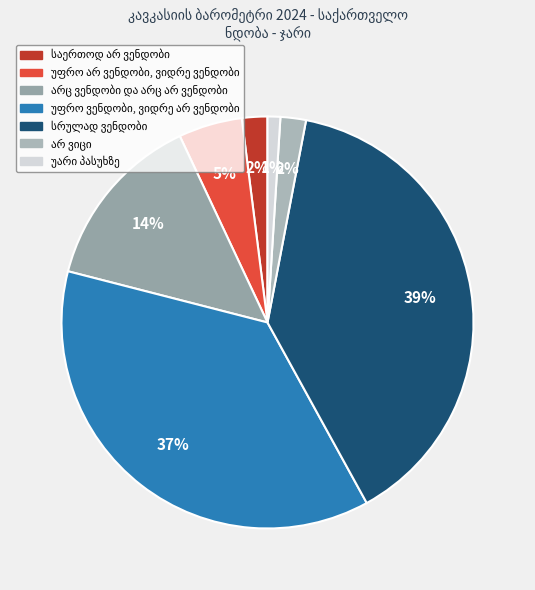

Is it true that უფრო არ ვენდობი, ვიდრე ვენდობი is 5% of the pie?

True